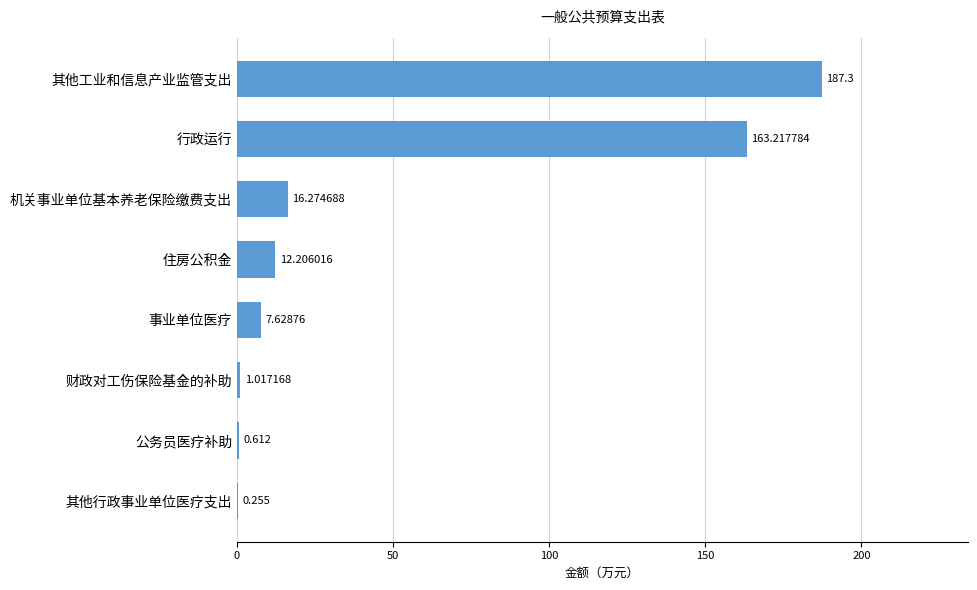

Between 住房公积金 and 公务员医疗补助, which is larger?

住房公积金